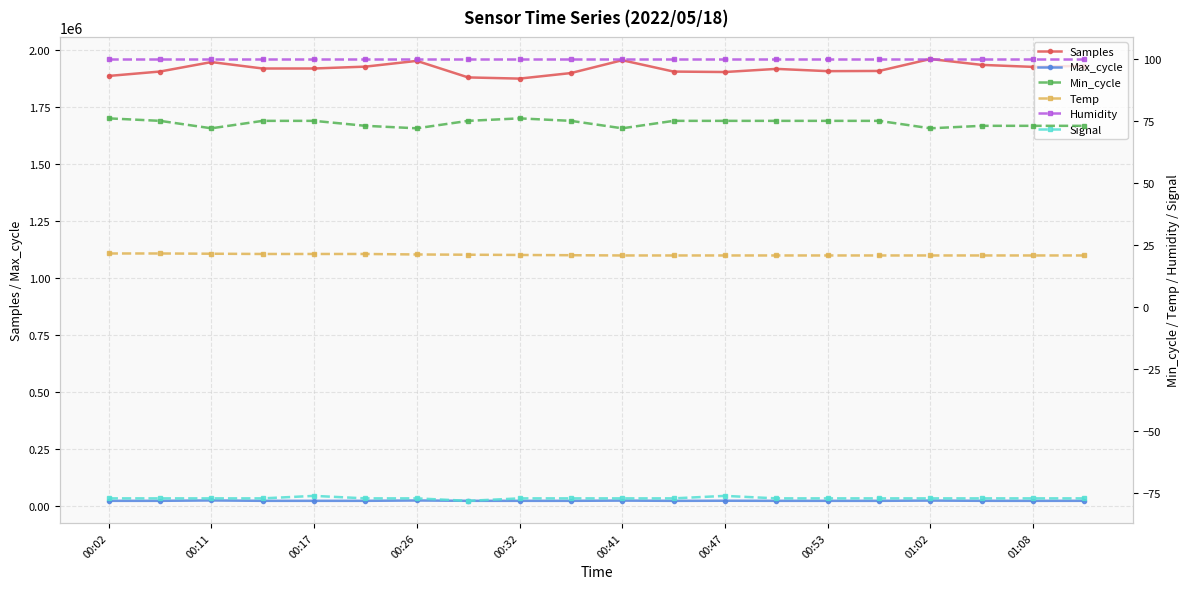

What is the lowest value of the Samples series?

1873304